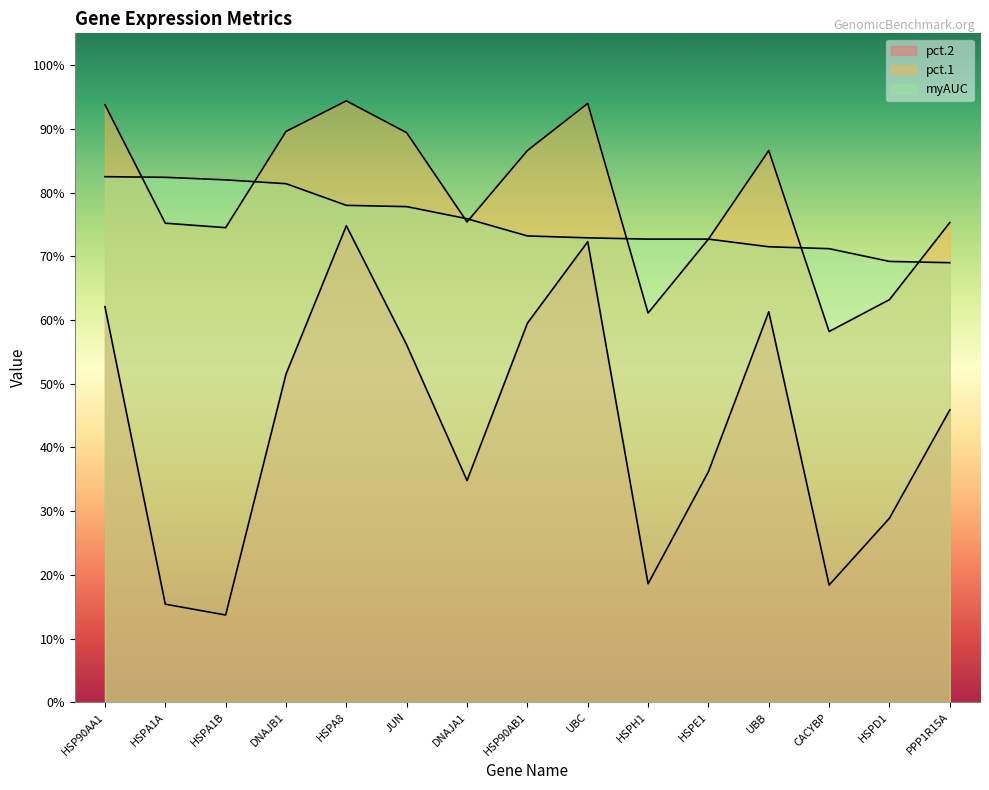

Rank the series at HSPA1A from highest to lowest value.

myAUC, pct.1, pct.2